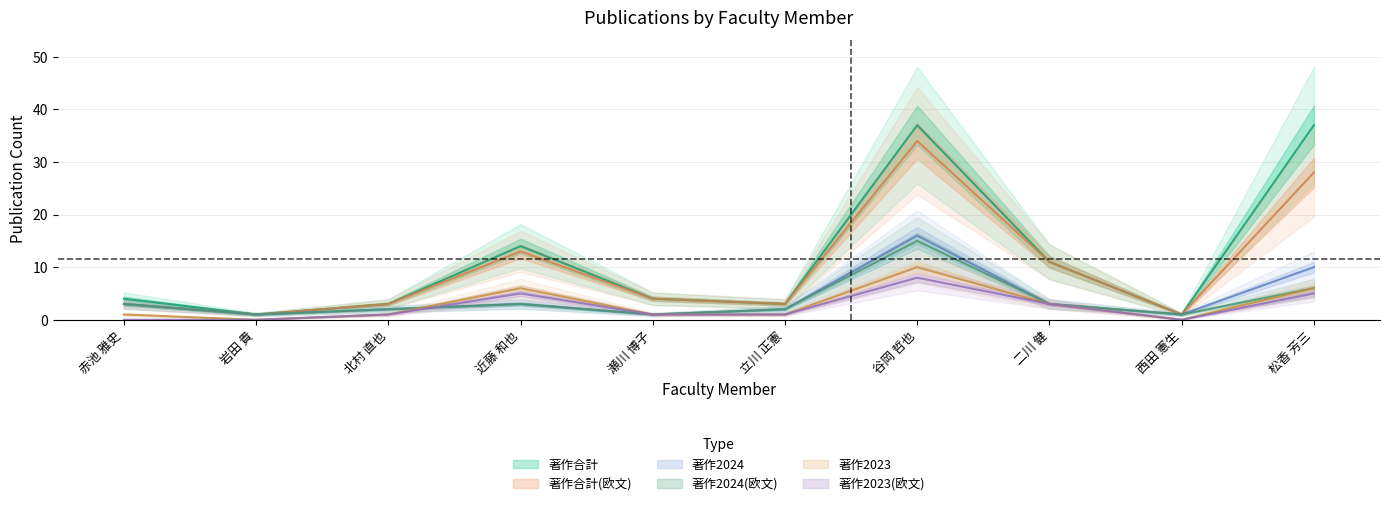

List the series in order of their peak value, highest first.

著作合計, 著作合計(欧文), 著作2024, 著作2024(欧文), 著作2023, 著作2023(欧文)